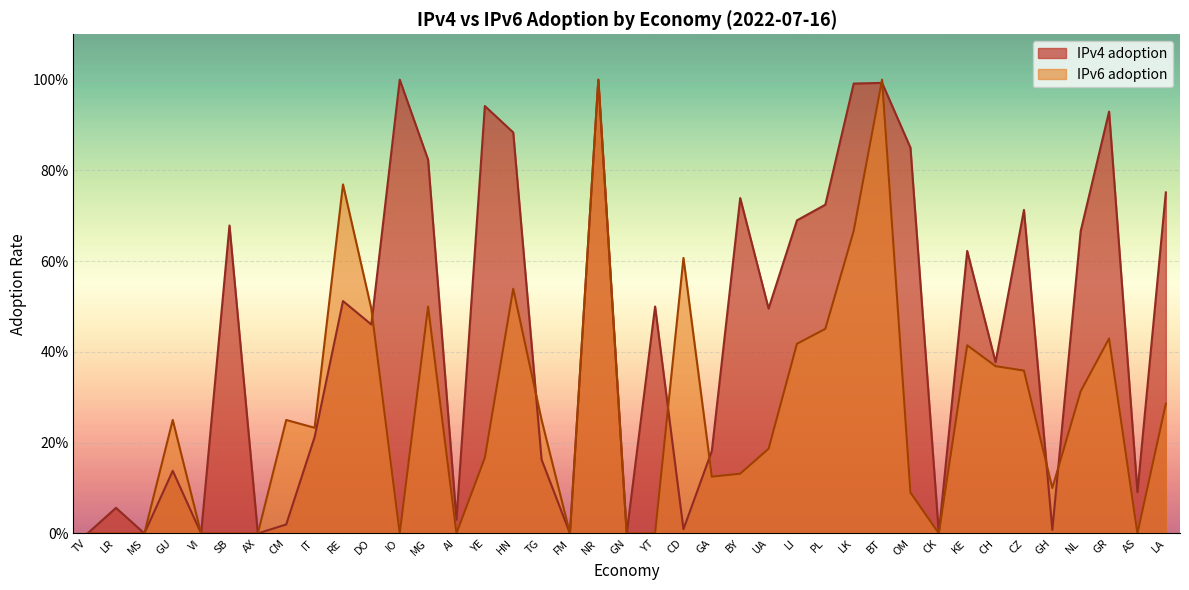

At how many categories does at least one series exceed 0?

32